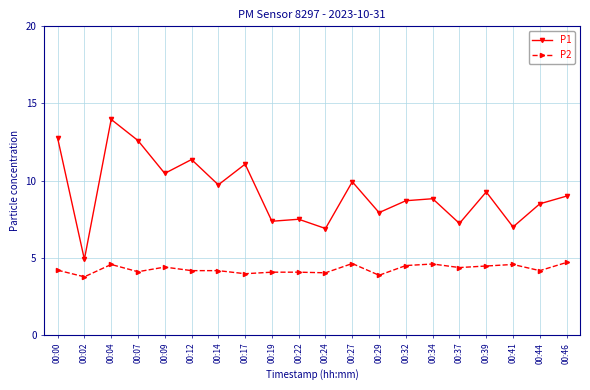

How many distinct data groups are displayed?

2